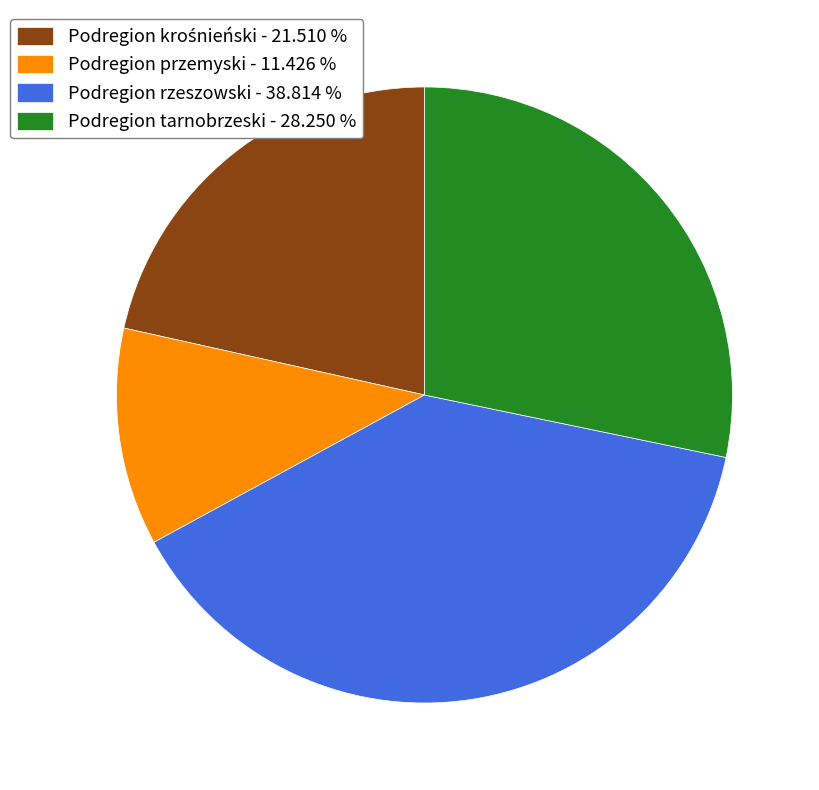

Which slice is the smallest?

Podregion przemyski